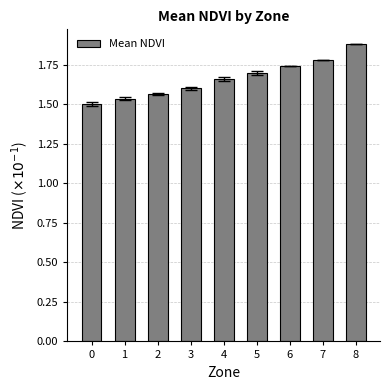

The value at 1 is 1.5. True or false?

True